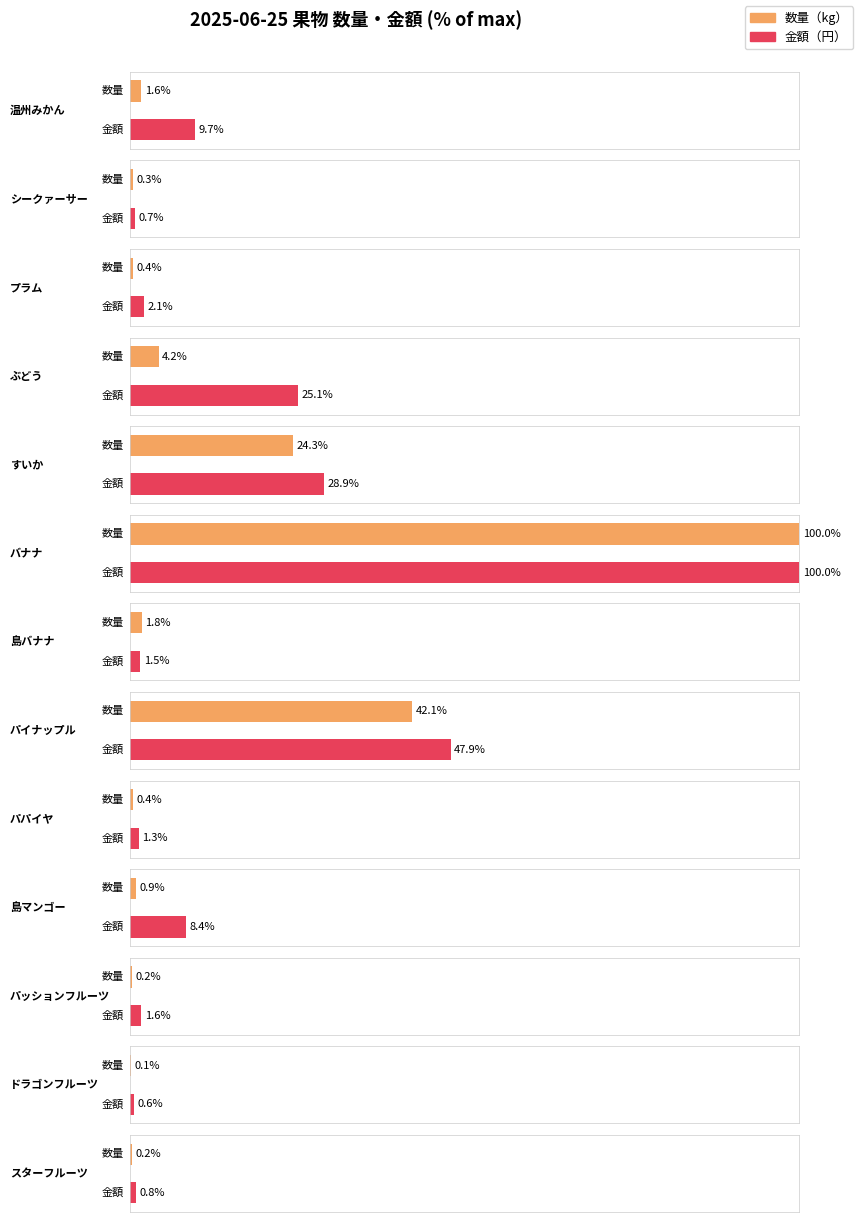

What position from the right is プラム?

11